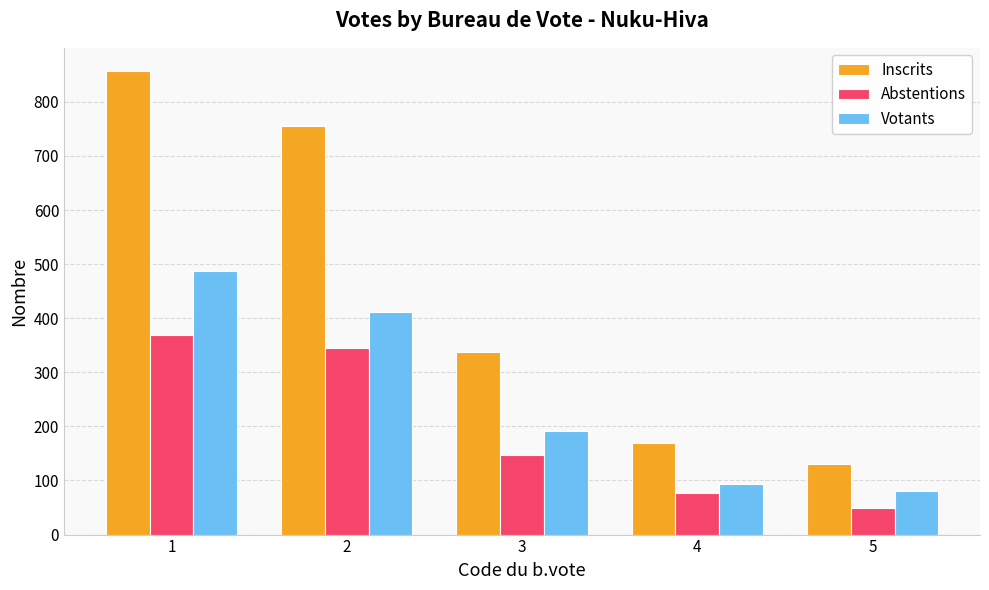

Is it true that Inscrits equals 338 at 3?

True